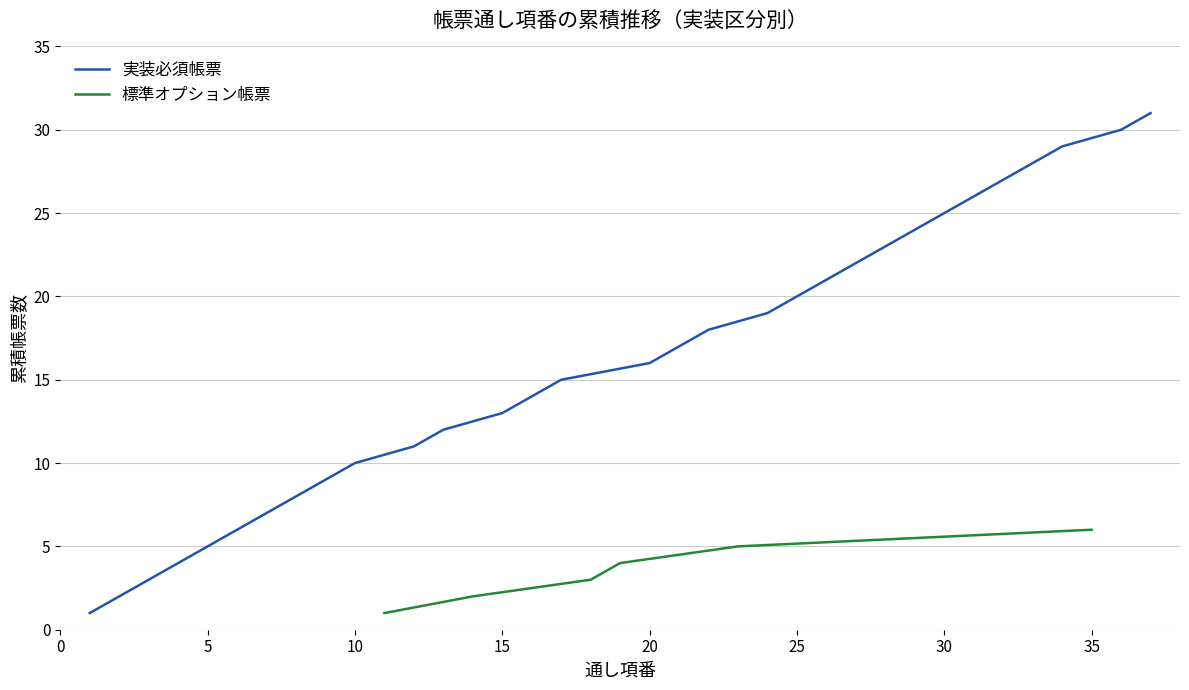

The 実装必須帳票 series shows 5 at 5. True or false?

True